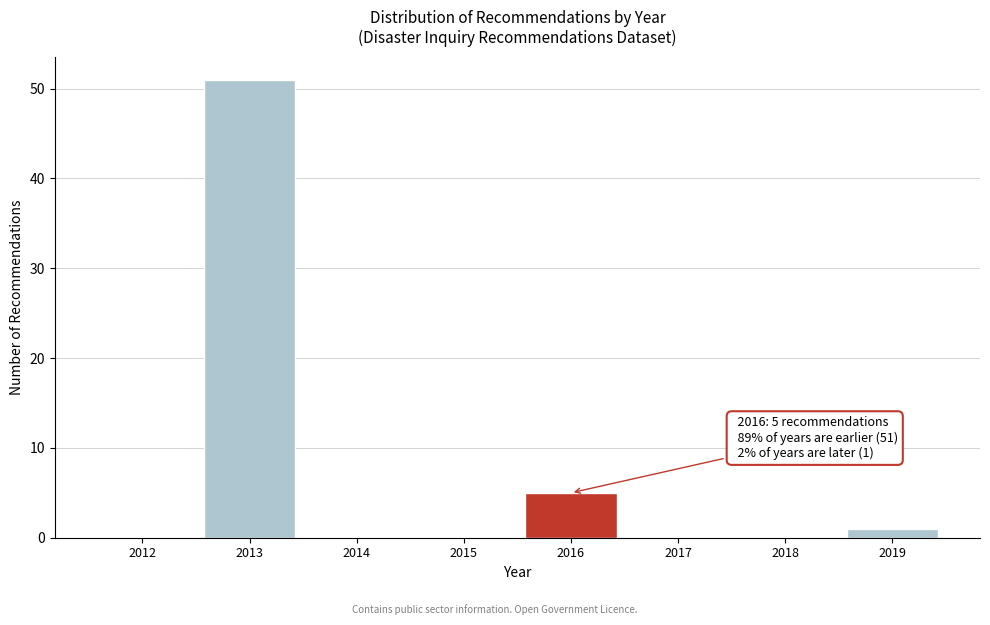

Reading left to right, extract all data points from this chart.

2012=0	2013=51	2014=0	2015=0	2016=5	2017=0	2018=0	2019=1